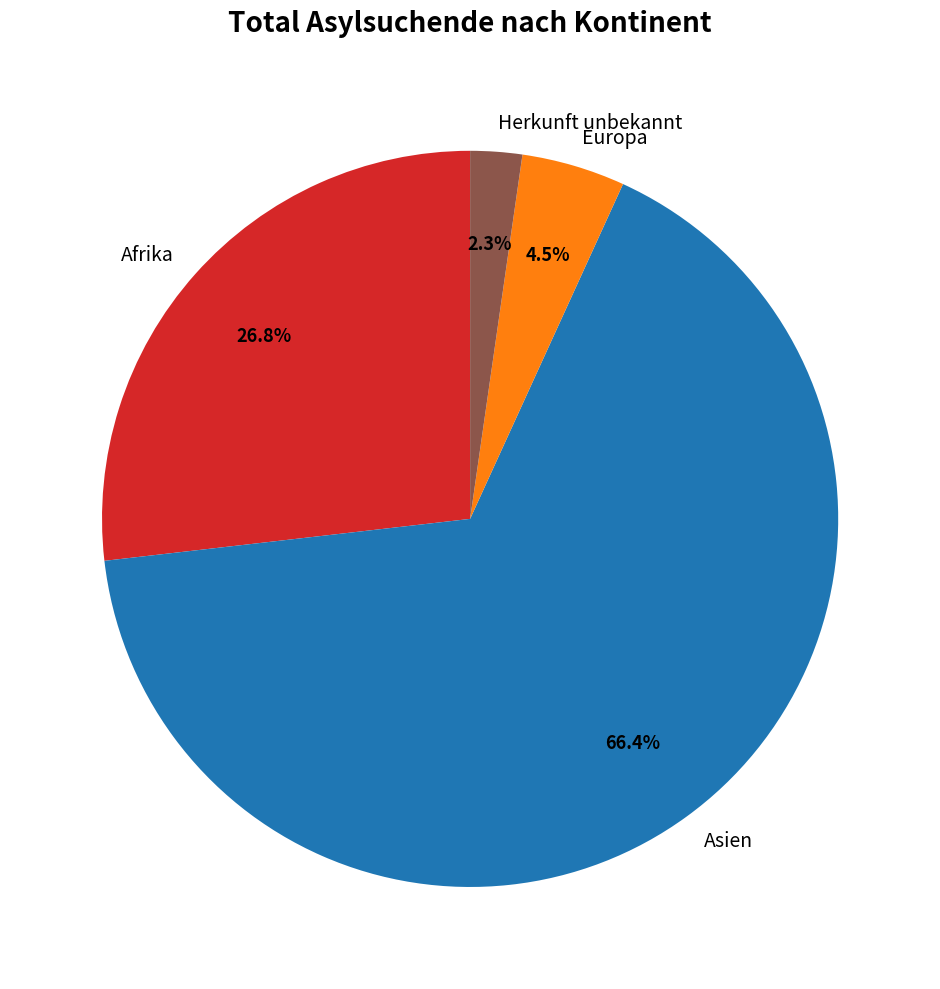

To the nearest percent, what is the difference between the largest and smallest slice percentages?

64%